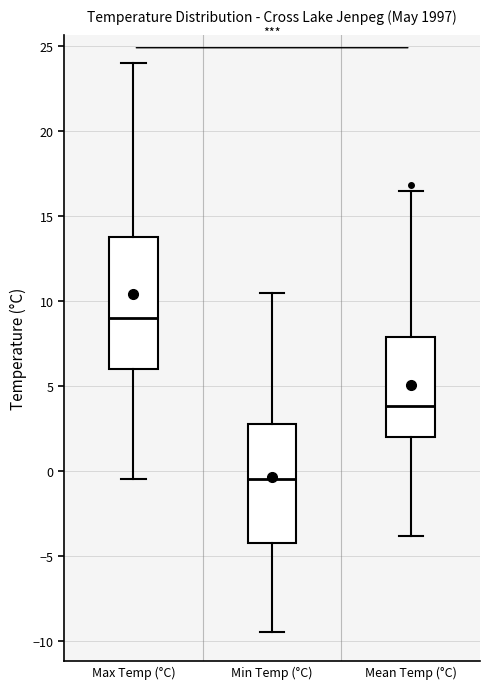

Reading left to right, read every box against the y-axis: the position of its median line, the range the box covers, and the ends of its whiskers. The values are not printed on the chart, so give them approximately, as read against the axis.

Max Temp (°C): median 9.0, box 6.0 to 14.0, whiskers -0.5 to 24.0
Min Temp (°C): median -0.5, box -4.0 to 3.0, whiskers -9.5 to 10.5
Mean Temp (°C): median 4.0, box 2.0 to 8.0, whiskers -4.0 to 16.5